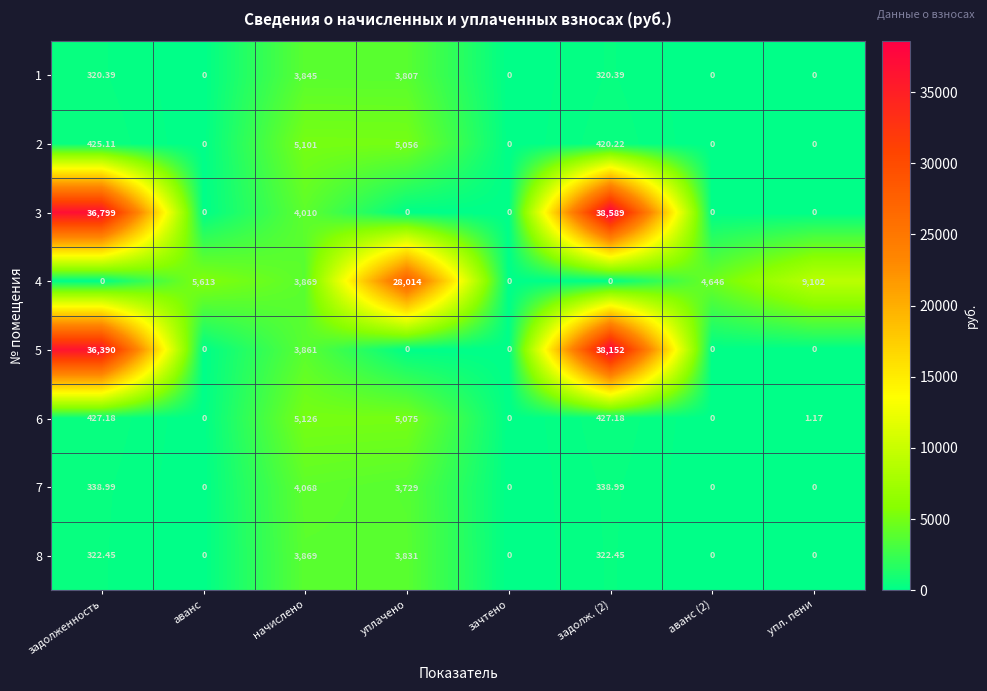

At which label does 2 first exceed 420?

задолженность